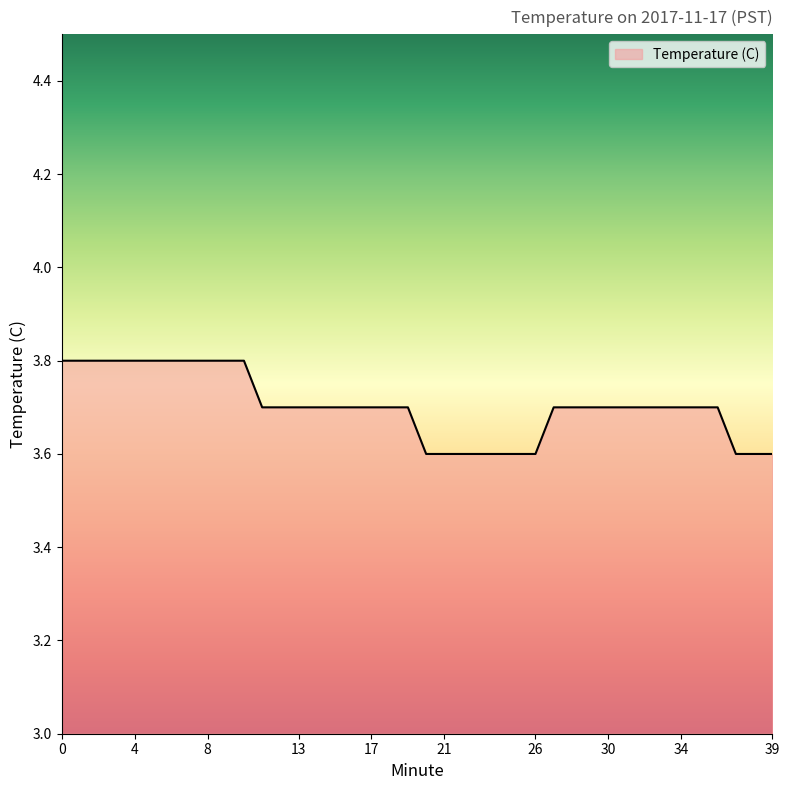

What is the smallest value displayed?

3.6